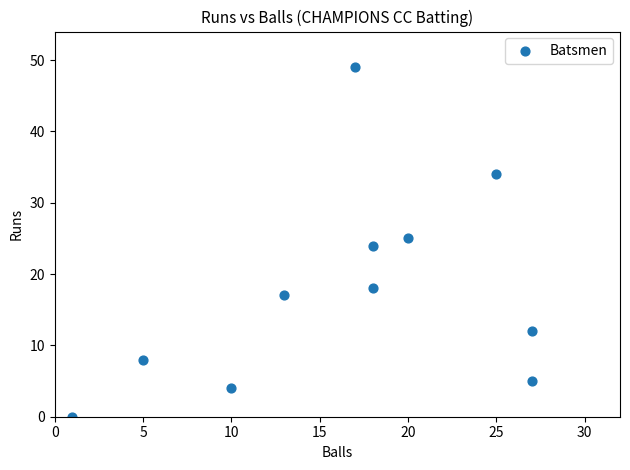

What is the average Y value?

18